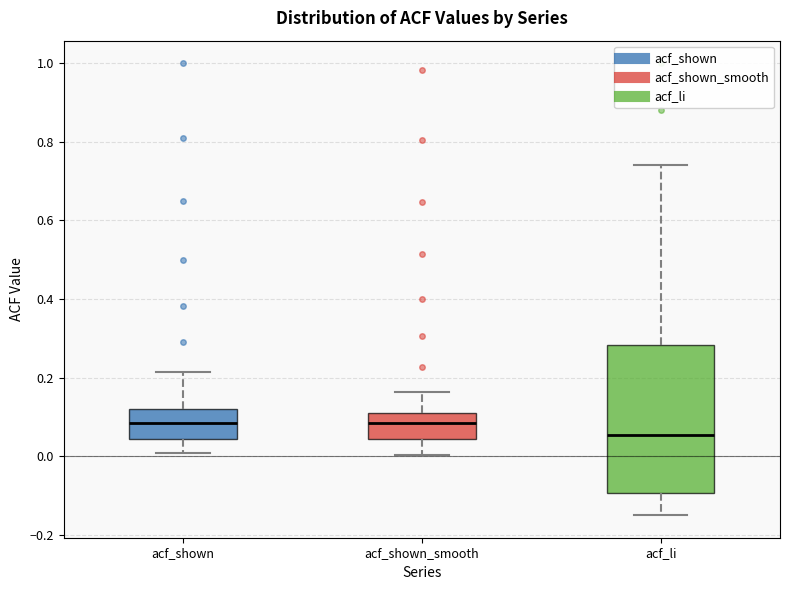

Which box's median line is the lowest?

acf_li